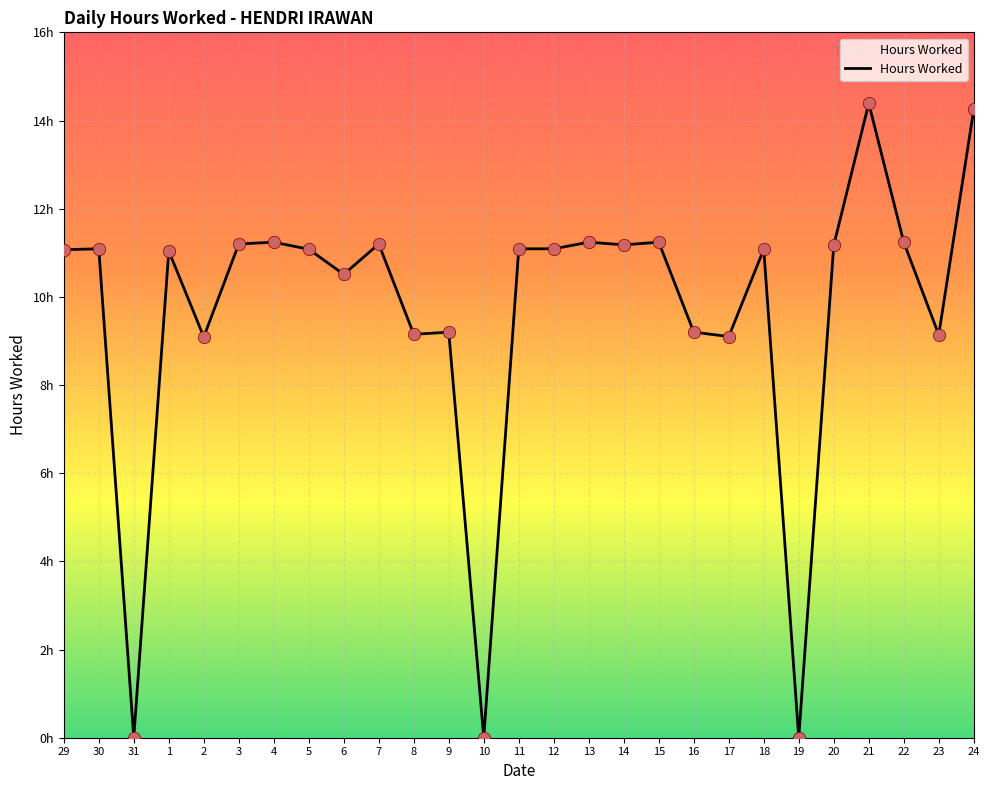

Is this an area chart (filled region under the line)?

Yes